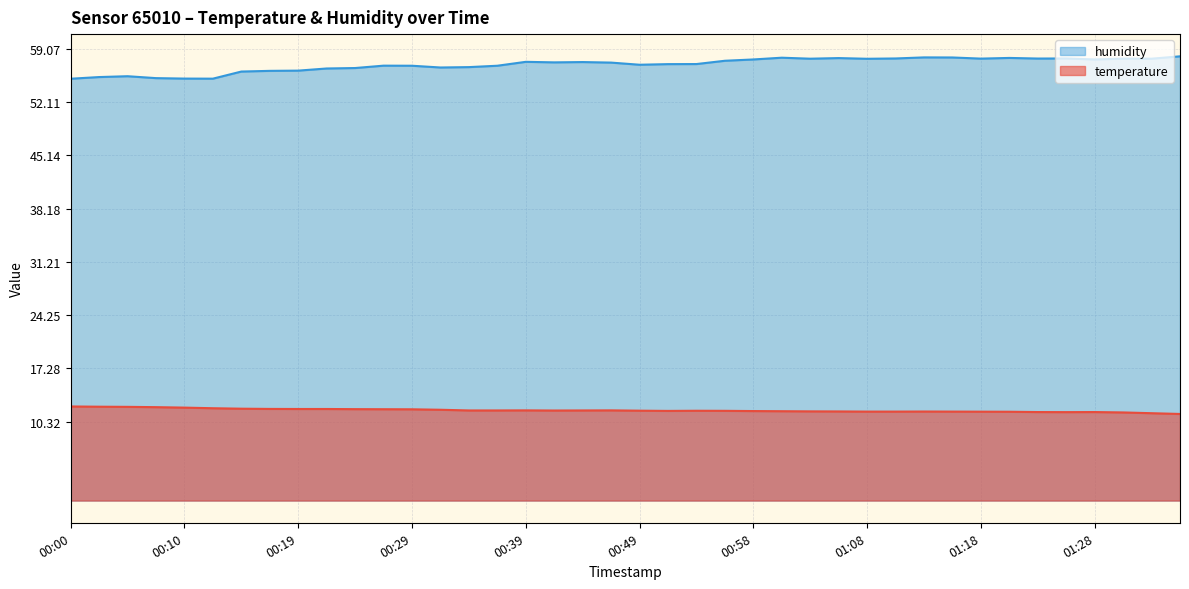

Is the value of humidity at 00:12 greater than the value of temperature at 00:29?

Yes